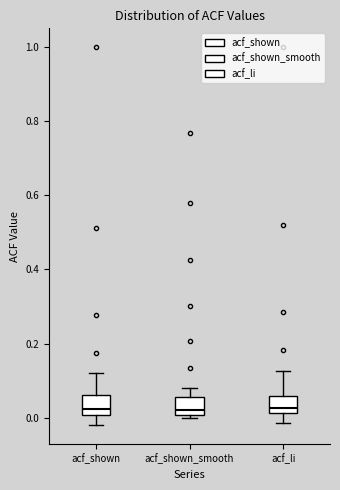

Where does the upper whisker of the box for acf_shown end on the y-axis? The values are not printed on the chart, so give them approximately, as read against the axis.

0.12